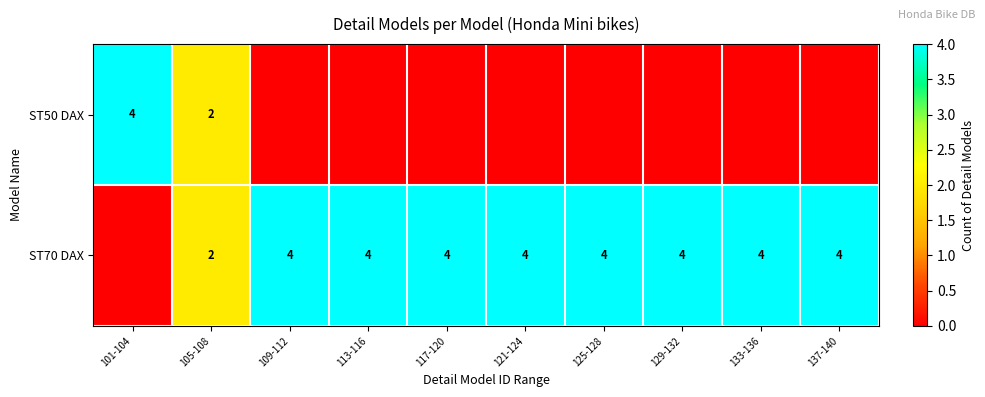

The ST70 DAX series shows 4 at 133-136. True or false?

True